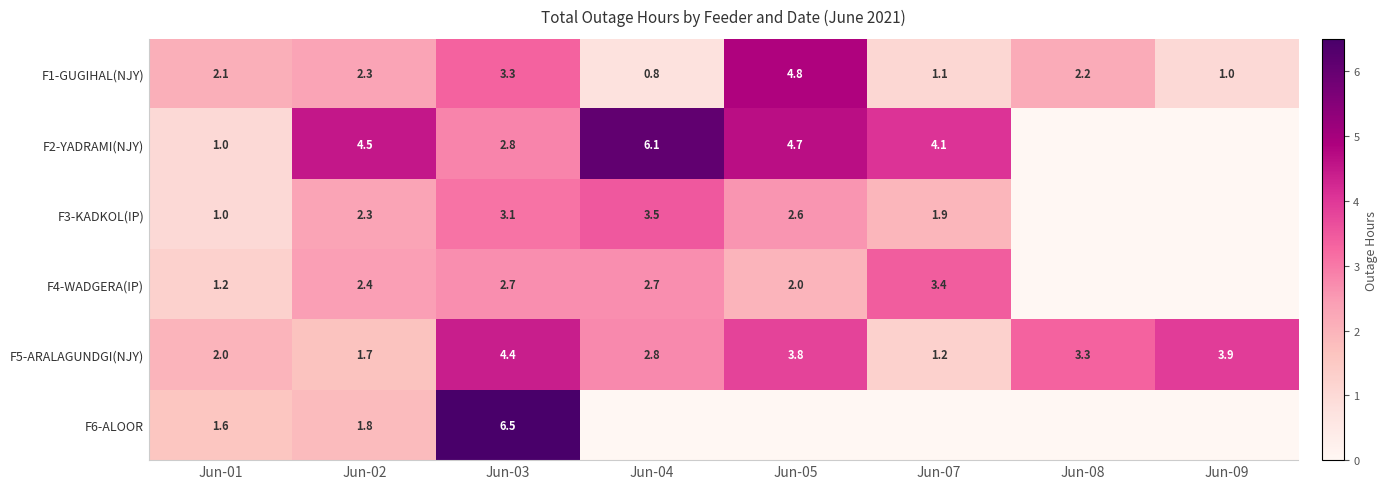

At which label is F5-ARALAGUNDGI(NJY) closest to 2?

Jun-01